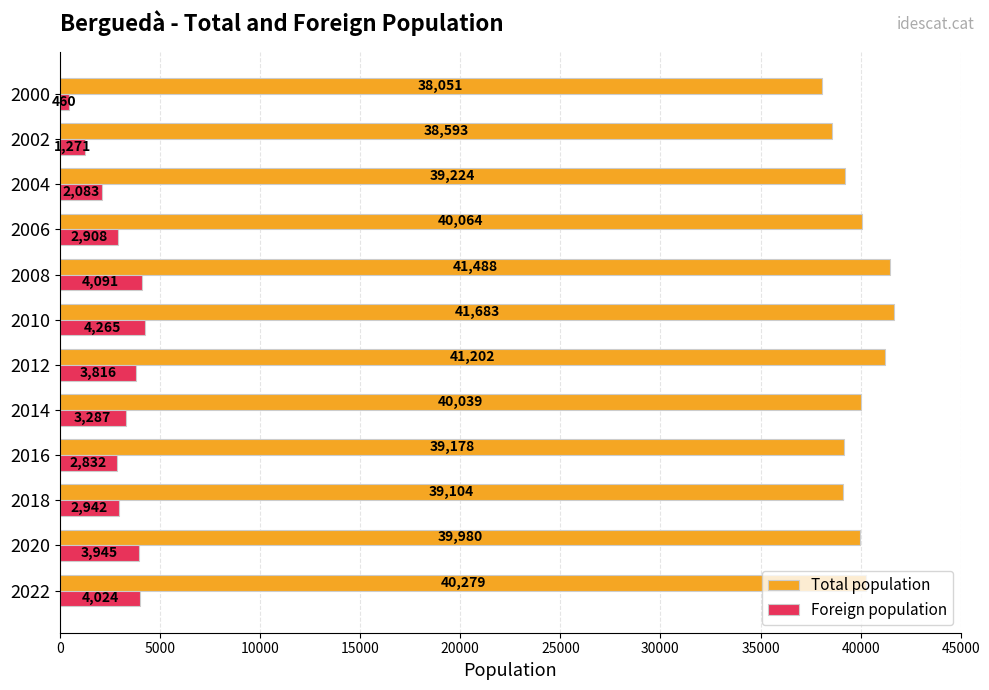

How many data points in Total population are less than 40039?

6